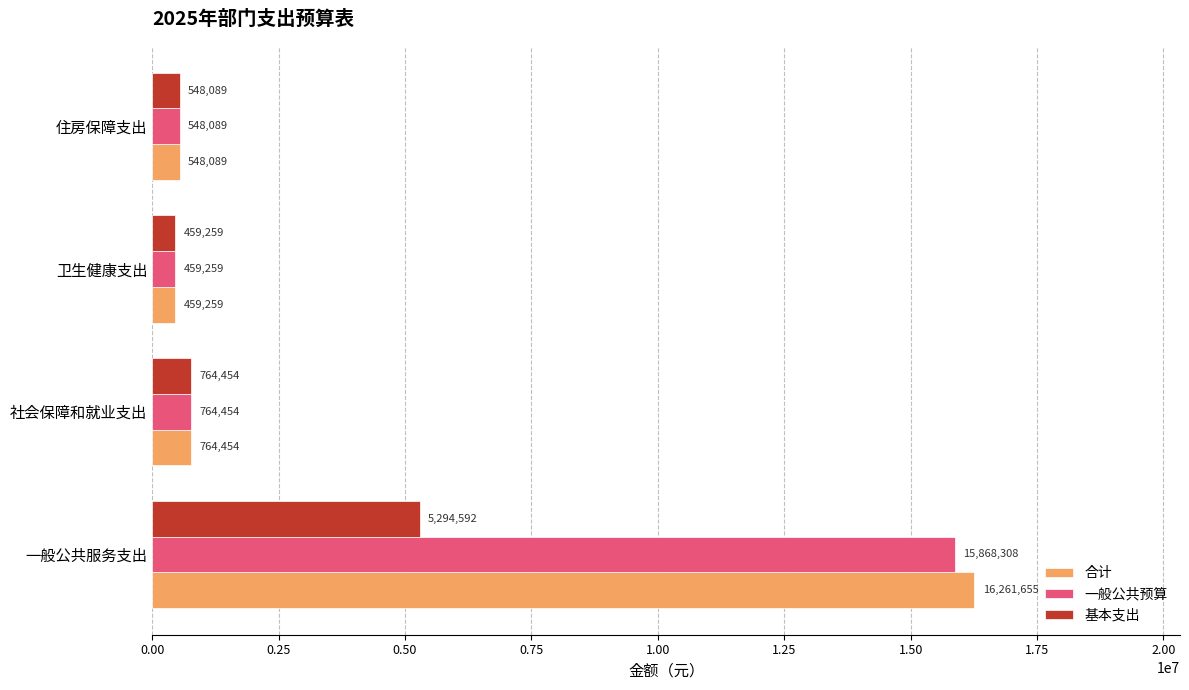

The value of 合计 at 社会保障和就业支出 is 764453.6. True or false?

True